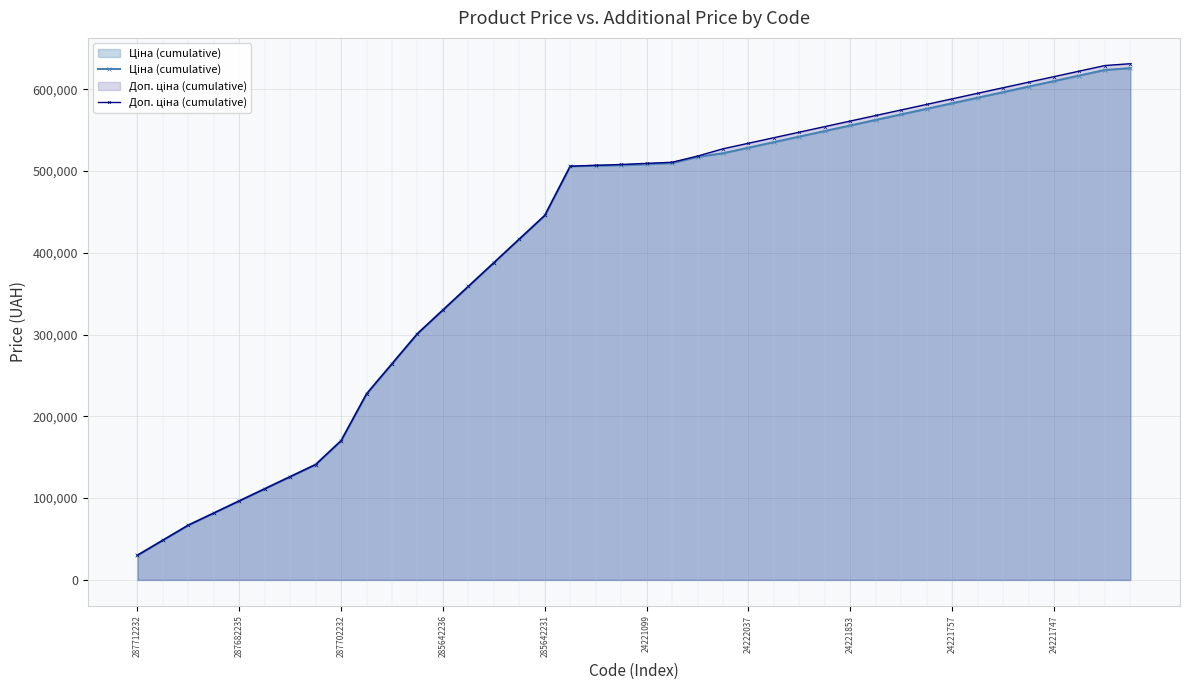

What is the approximate value of Доп. ціна (cumulative) at 33?

595008.3